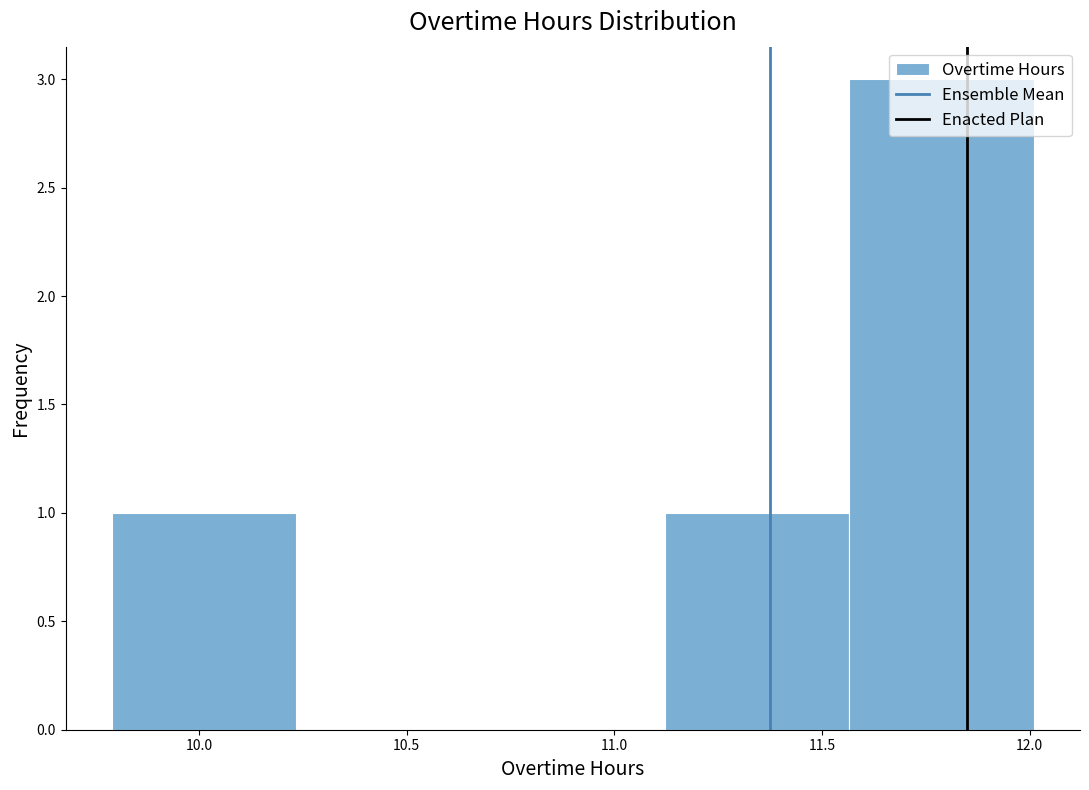

Over which range of the x-axis is the bar tallest?

11.55 to 12.00